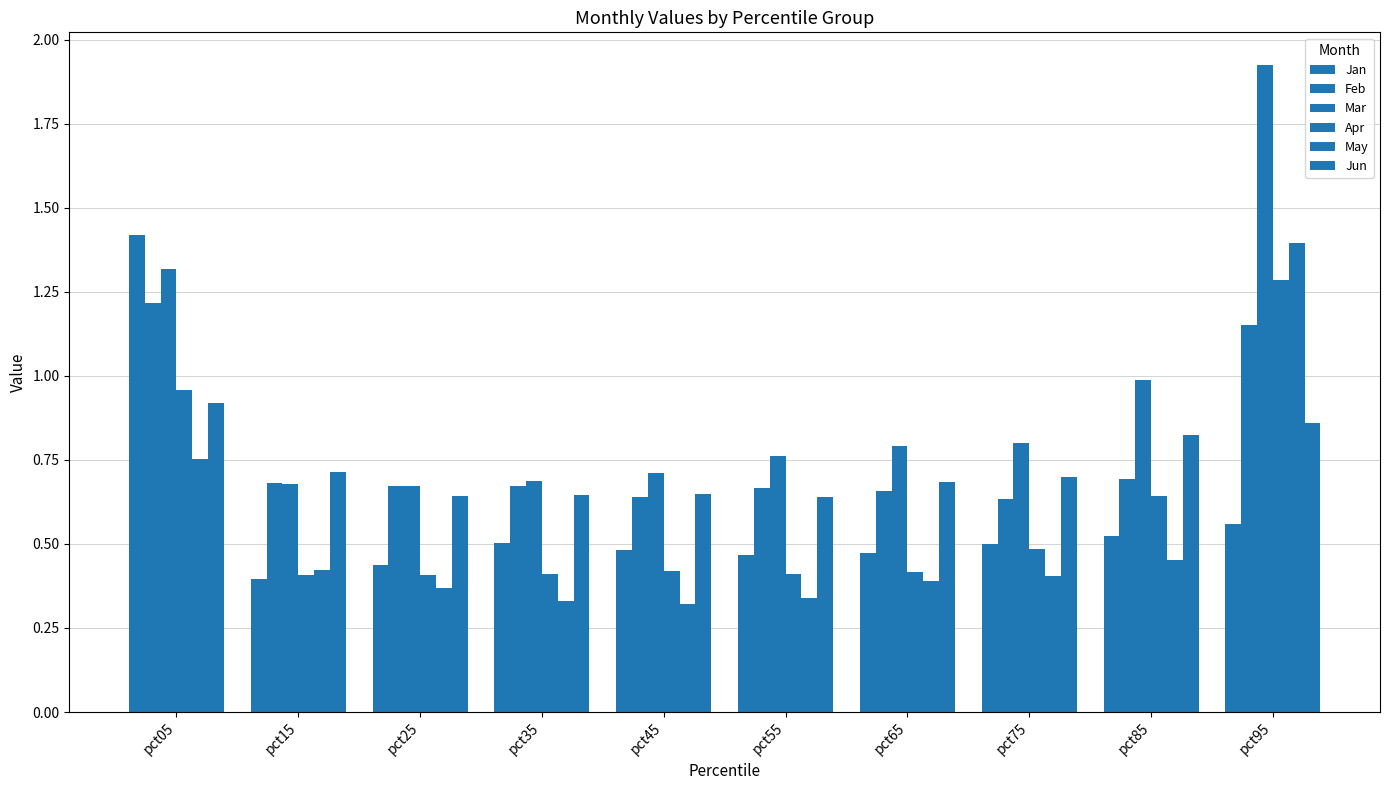

Is the value of Jan at pct45 greater than the value of Mar at pct45?

No